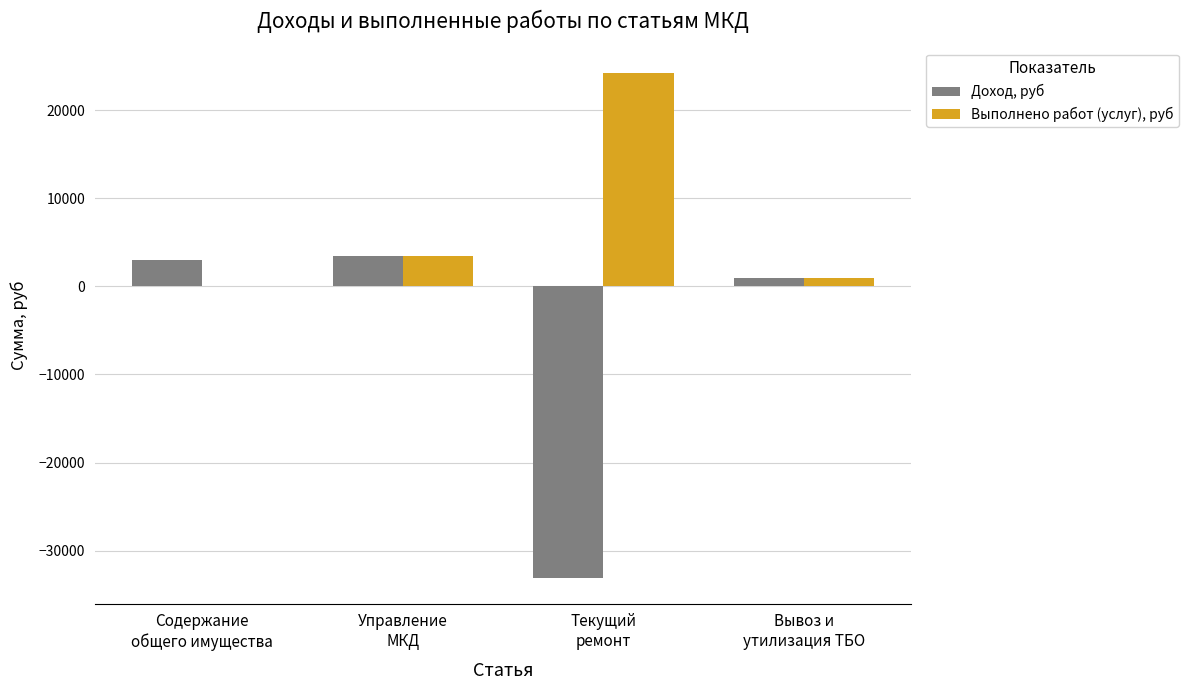

At which category does the chart reach its peak across all series?

Текущий
ремонт